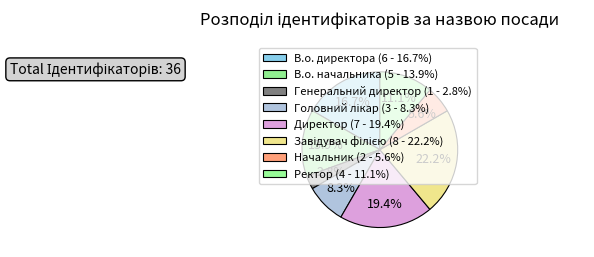

What is the ratio of the value at Головний лікар to the value at Ректор?

0.8